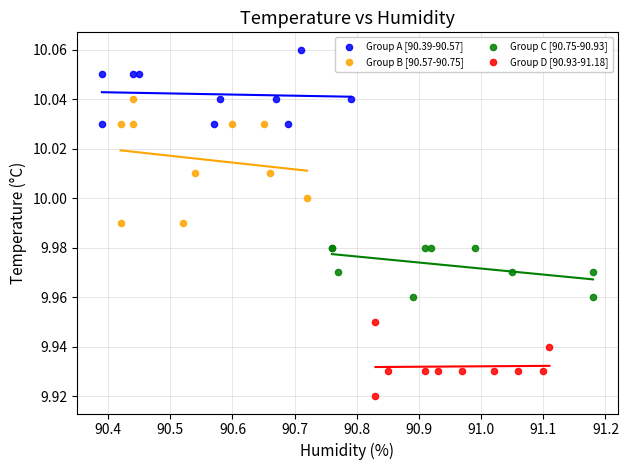

What are all the series names shown in the legend?

Group A [90.39-90.57], Group B [90.57-90.75], Group C [90.75-90.93], Group D [90.93-91.18]